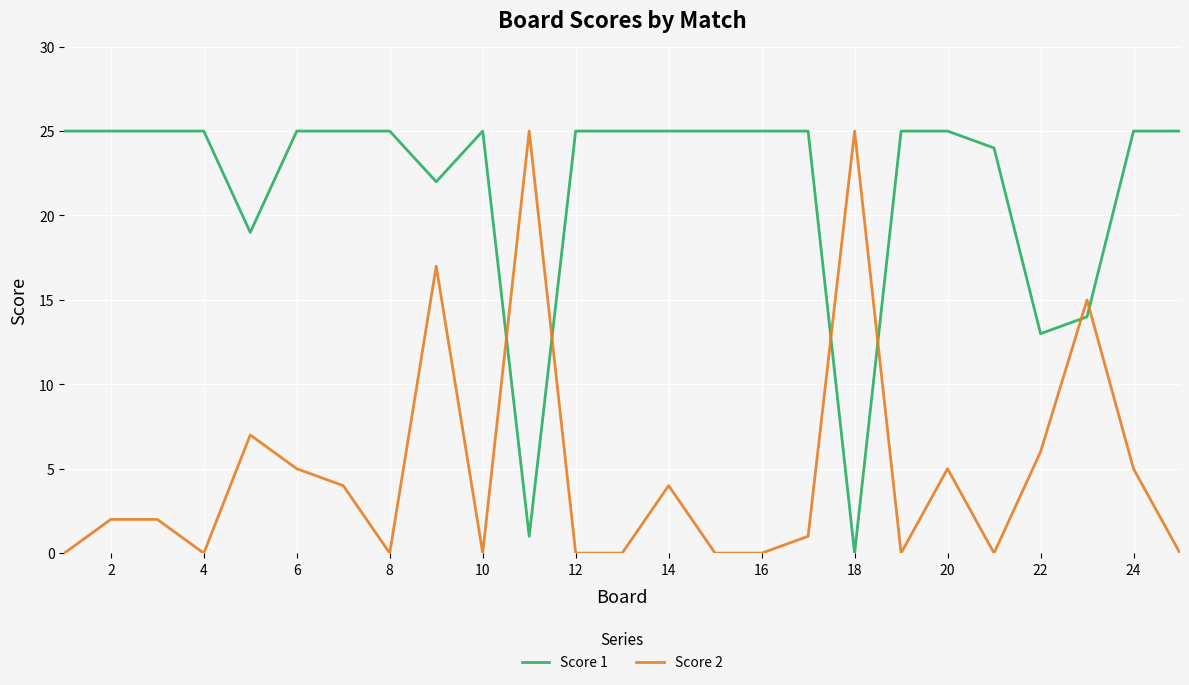

Which series has the largest total across all categories?

Score 1